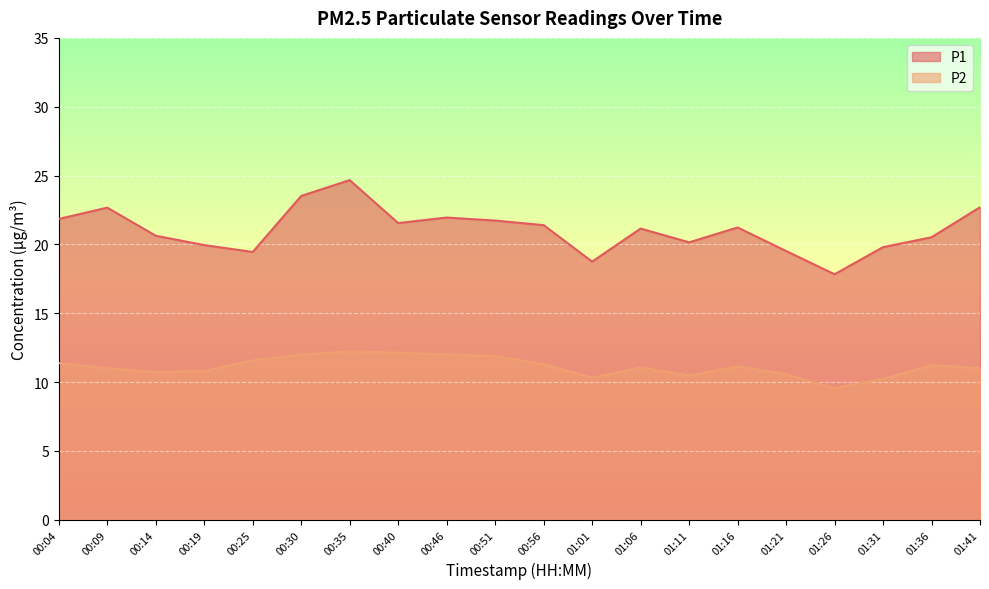

Is the value of P2 at 01:21 greater than the value of P1 at 00:19?

No